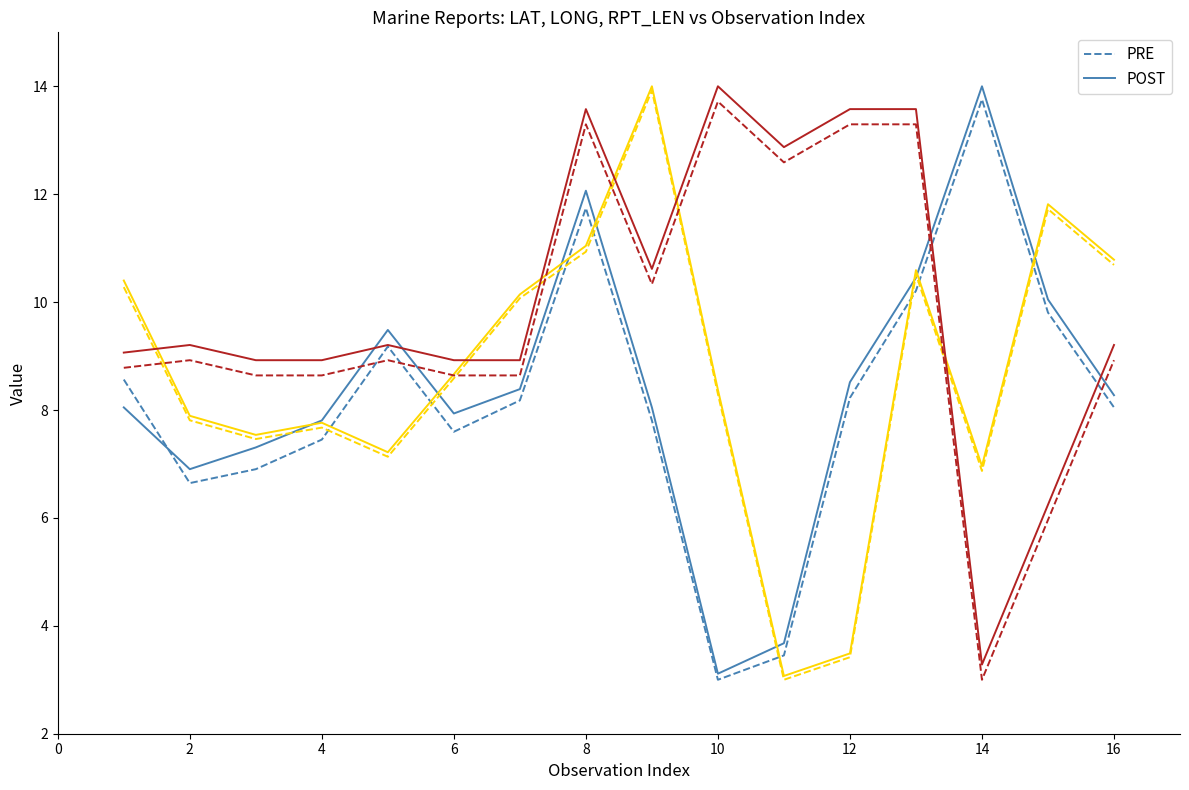

What is the minimum value shown in the chart?

3.0